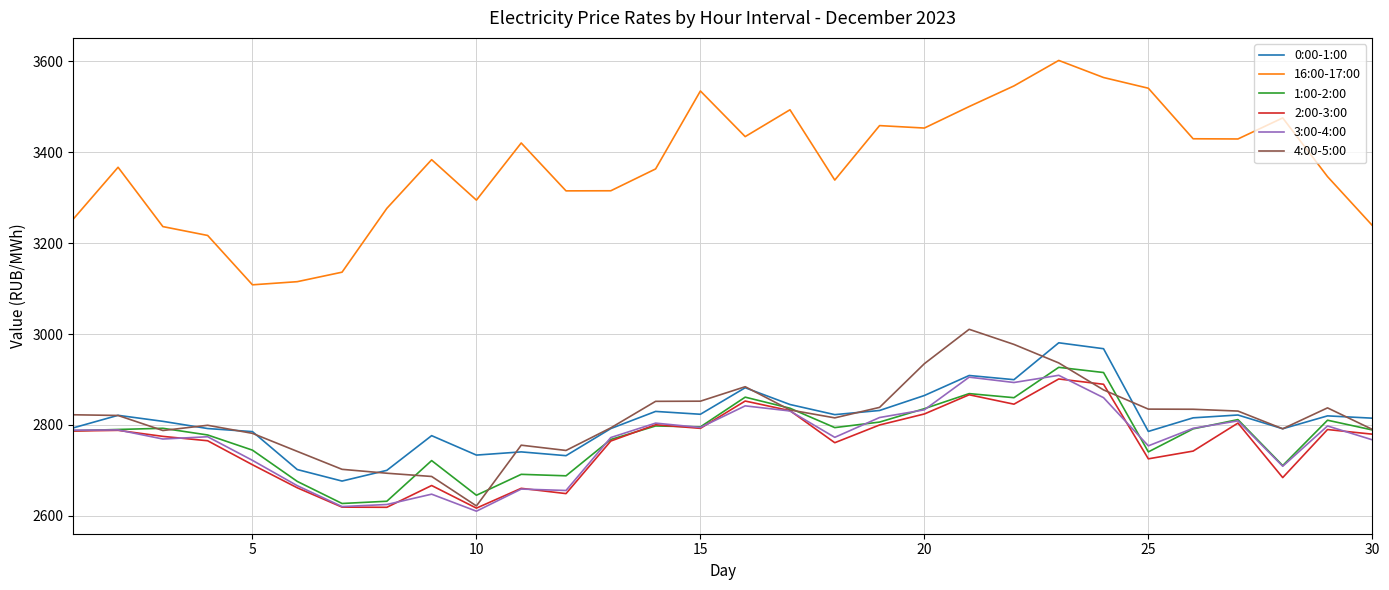

True or false: 4:00-5:00 has more than 0 interior local peaks.

True